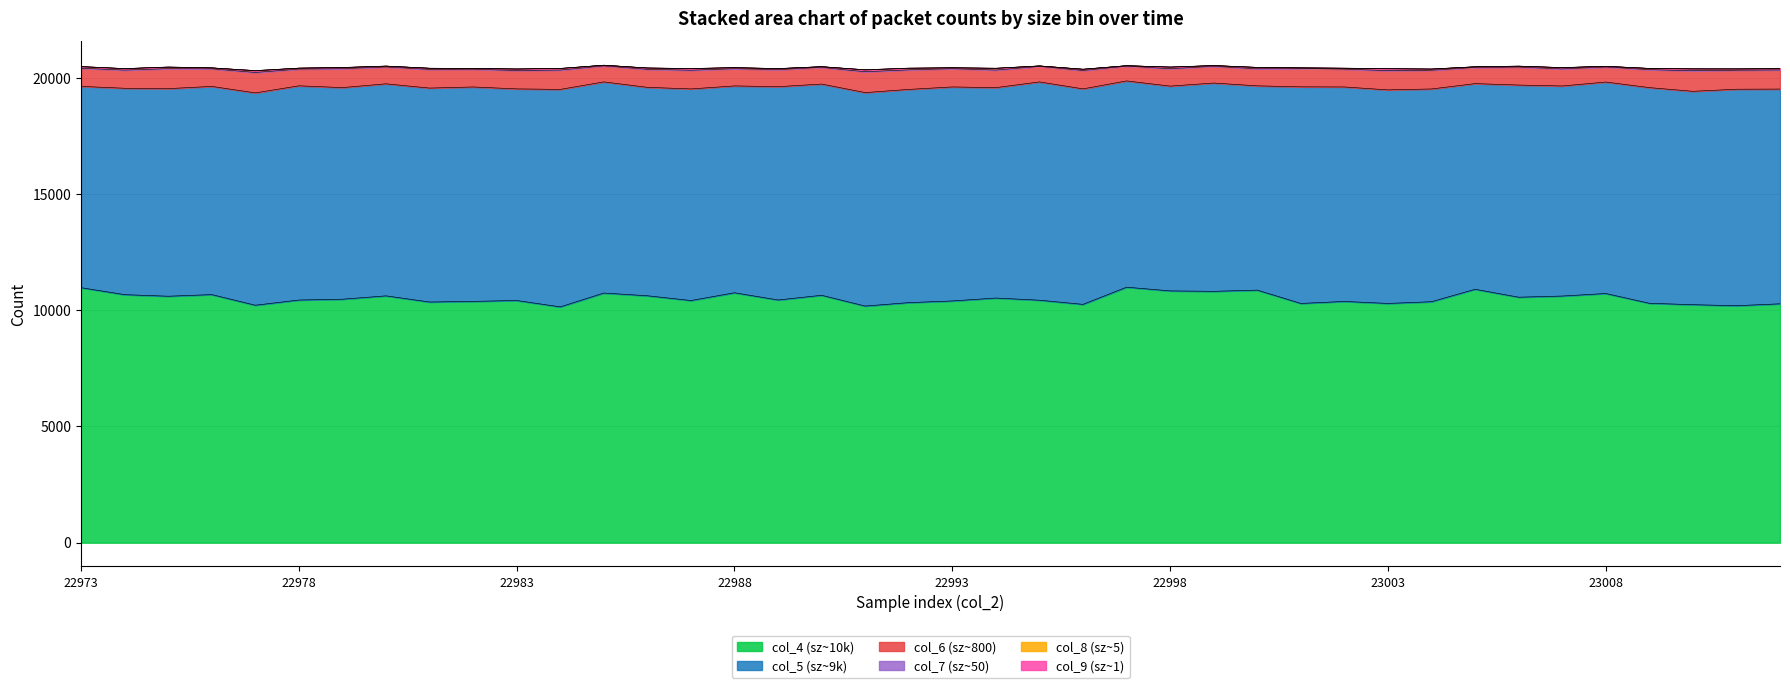

What is the average value of the col_8 series?

5